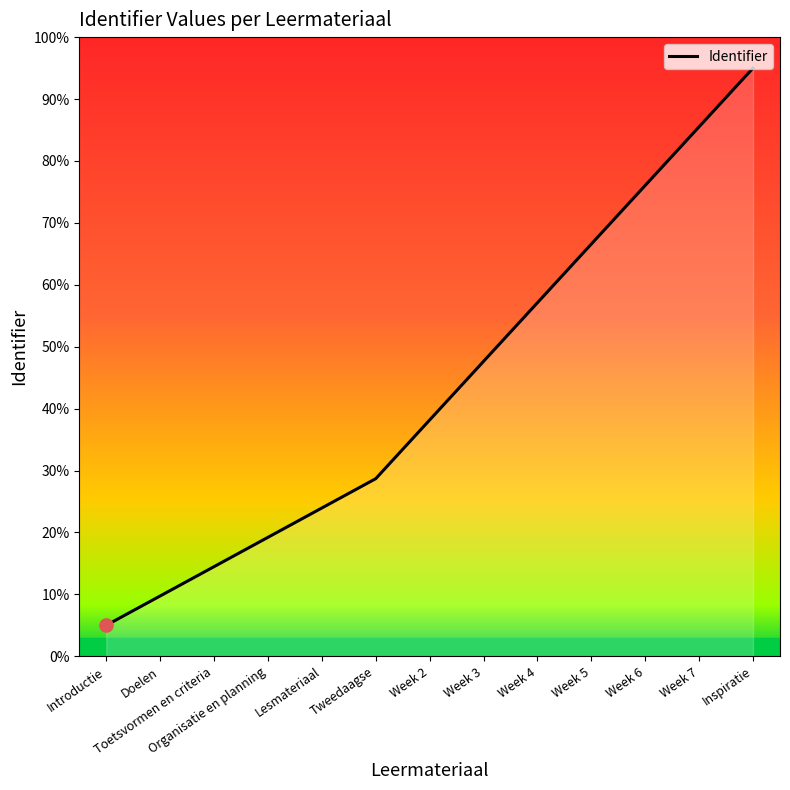

Approximately how many times larger is the value at Inspiratie compared to Tweedaagse?

3.3